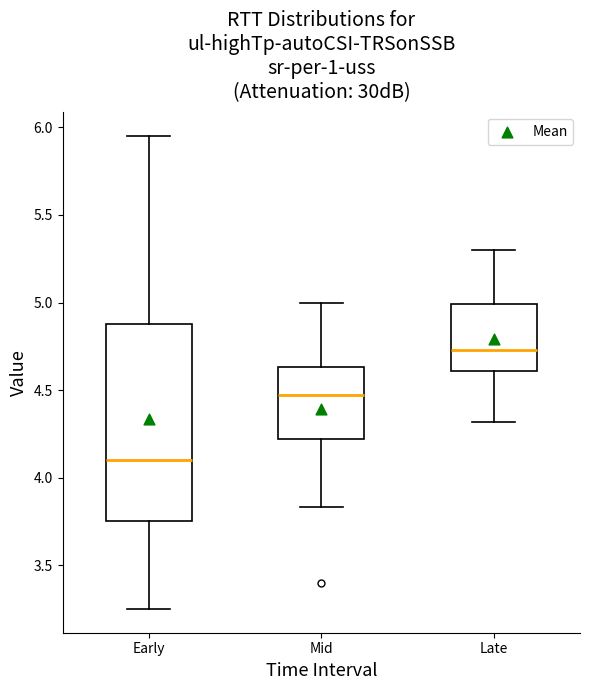

Which box is the tallest, from its lower edge to its upper edge?

Early